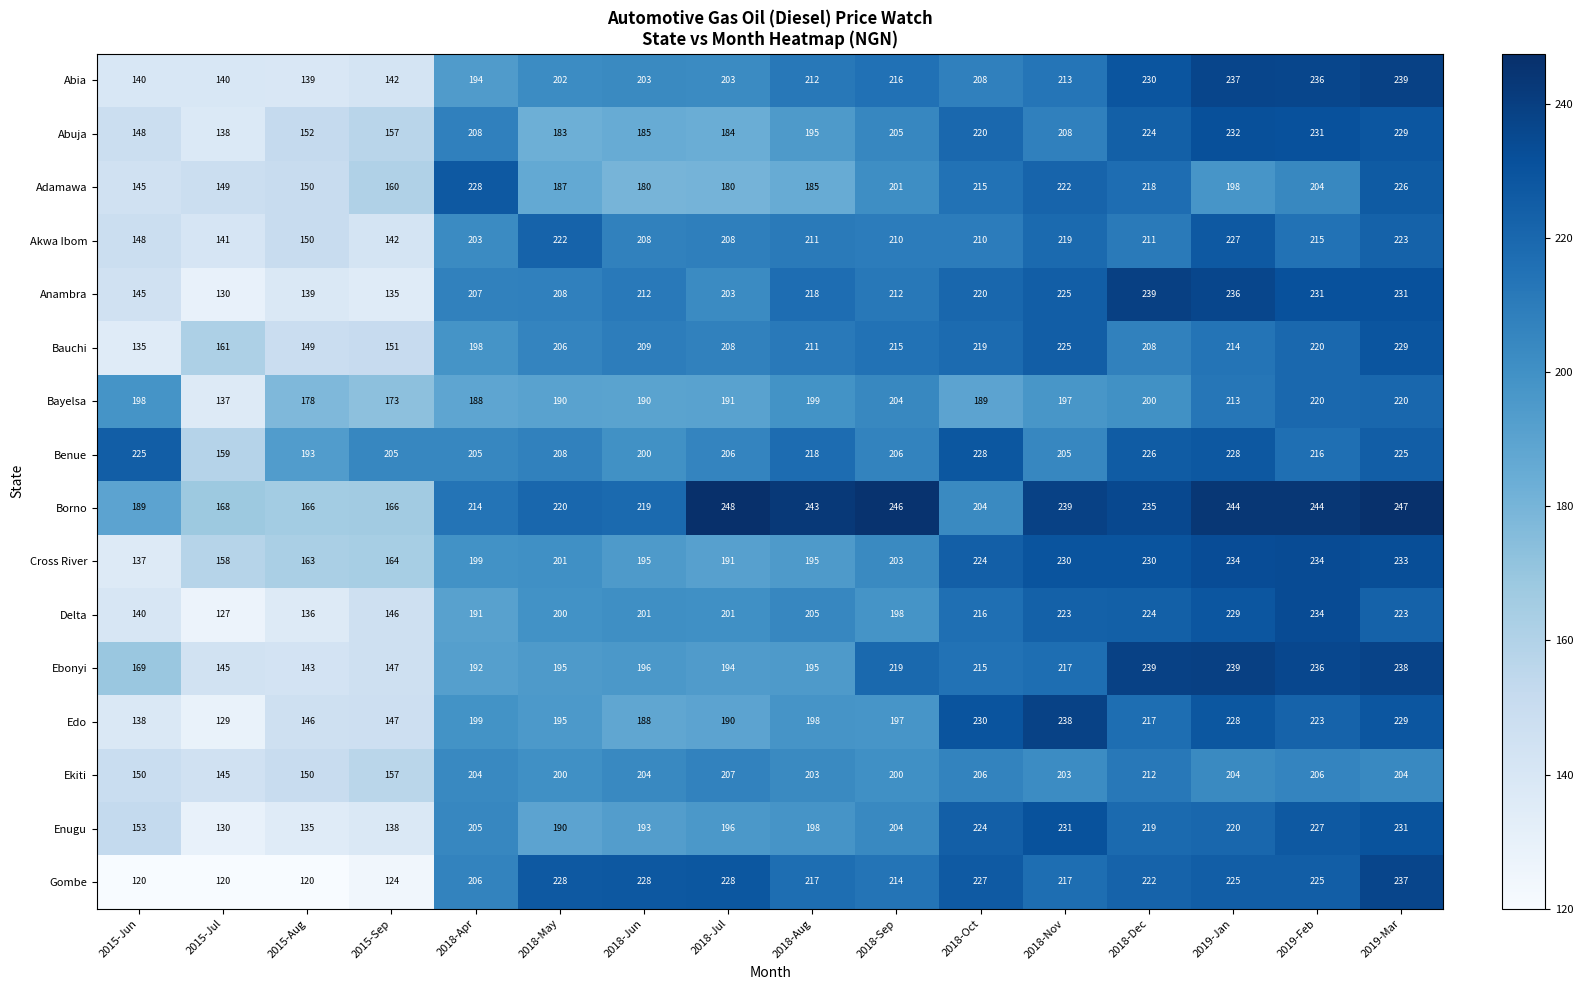

What is the sum of all Enugu values?

3094